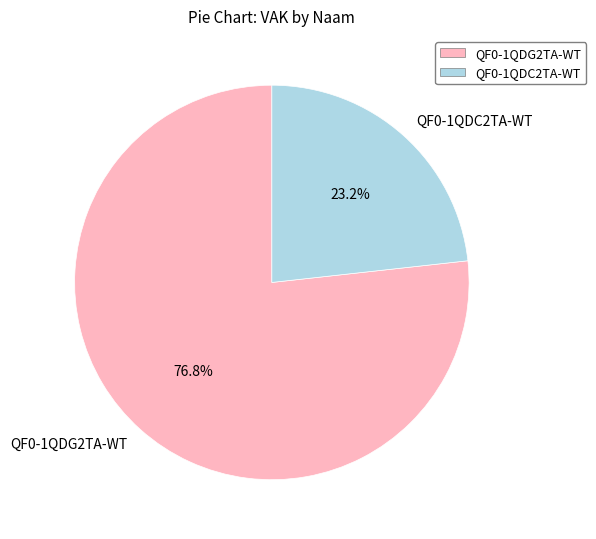

Does QF0-1QDC2TA-WT represent more than half of the total?

No